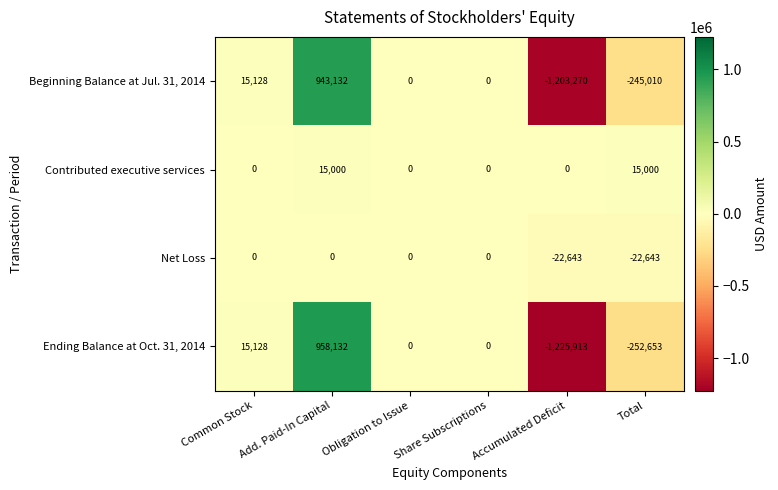

List the series in order of their peak value, lowest first.

Net Loss, Contributed executive services, Beginning Balance at Jul. 31, 2014, Ending Balance at Oct. 31, 2014